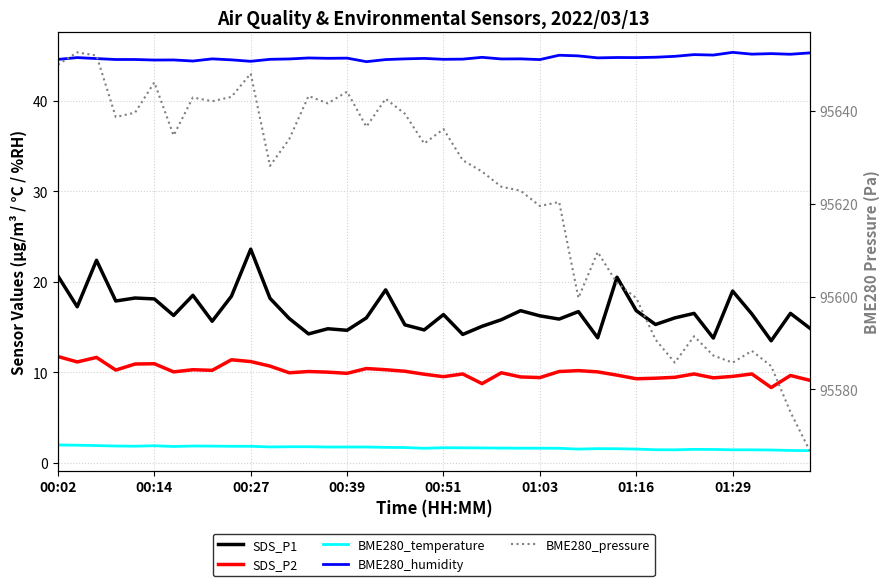

In BME280_humidity, how many points are higher than both neighbors (excluding endpoints)?

13